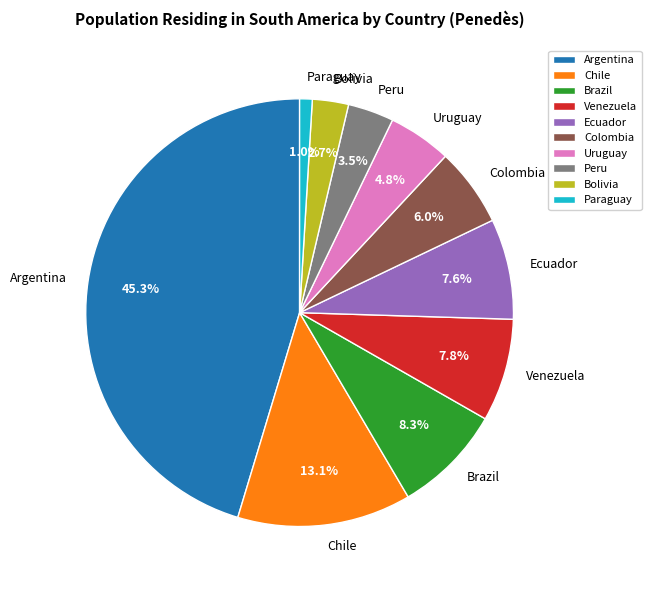

Does Paraguay represent more than half of the total?

No